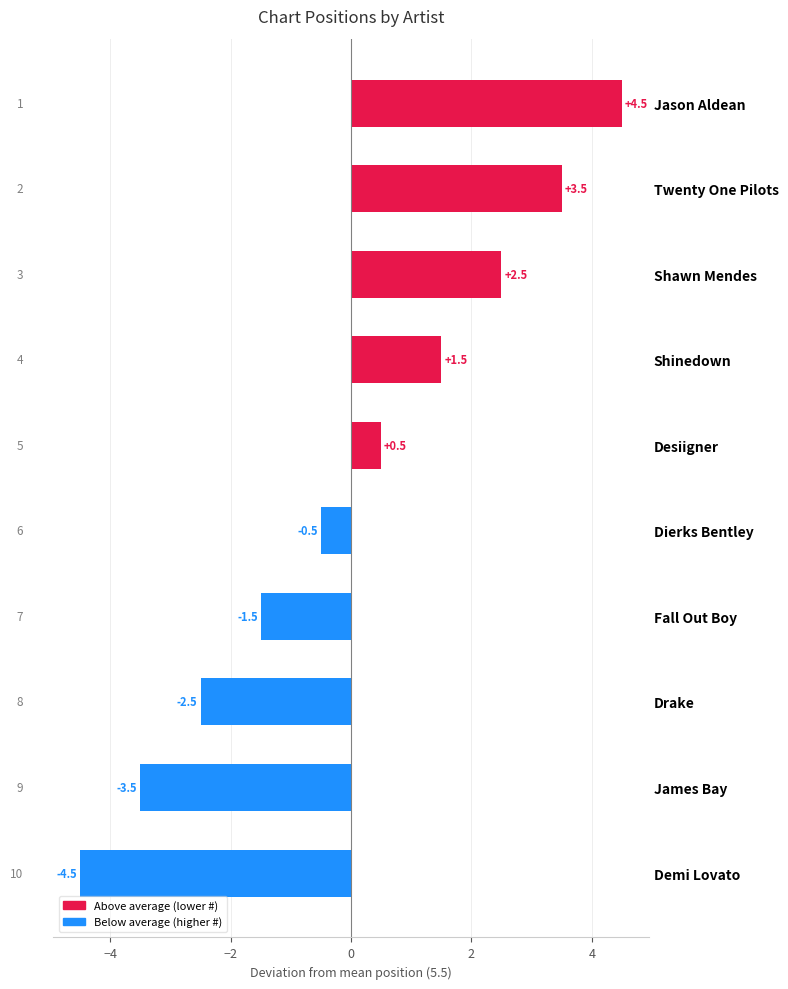

Are the bars grouped side by side (vs. stacked)?

No